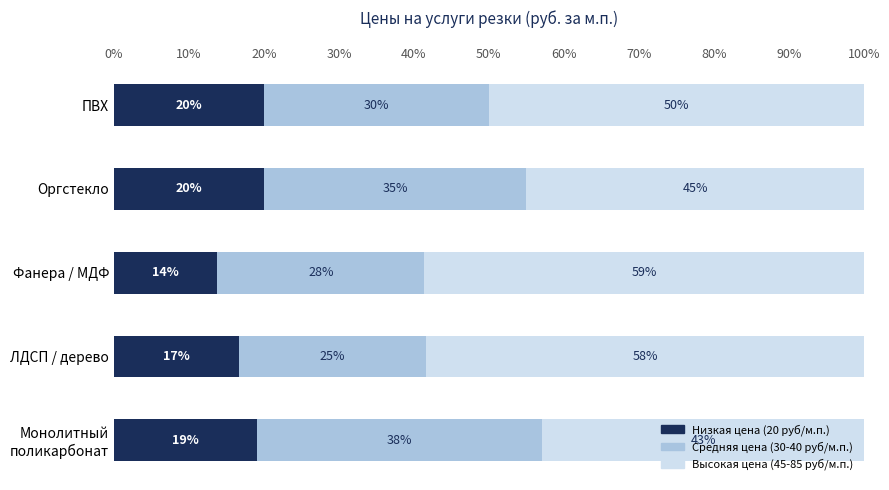

How many values in the Низкая цена (20 руб/м.п.) series exceed 19?

3